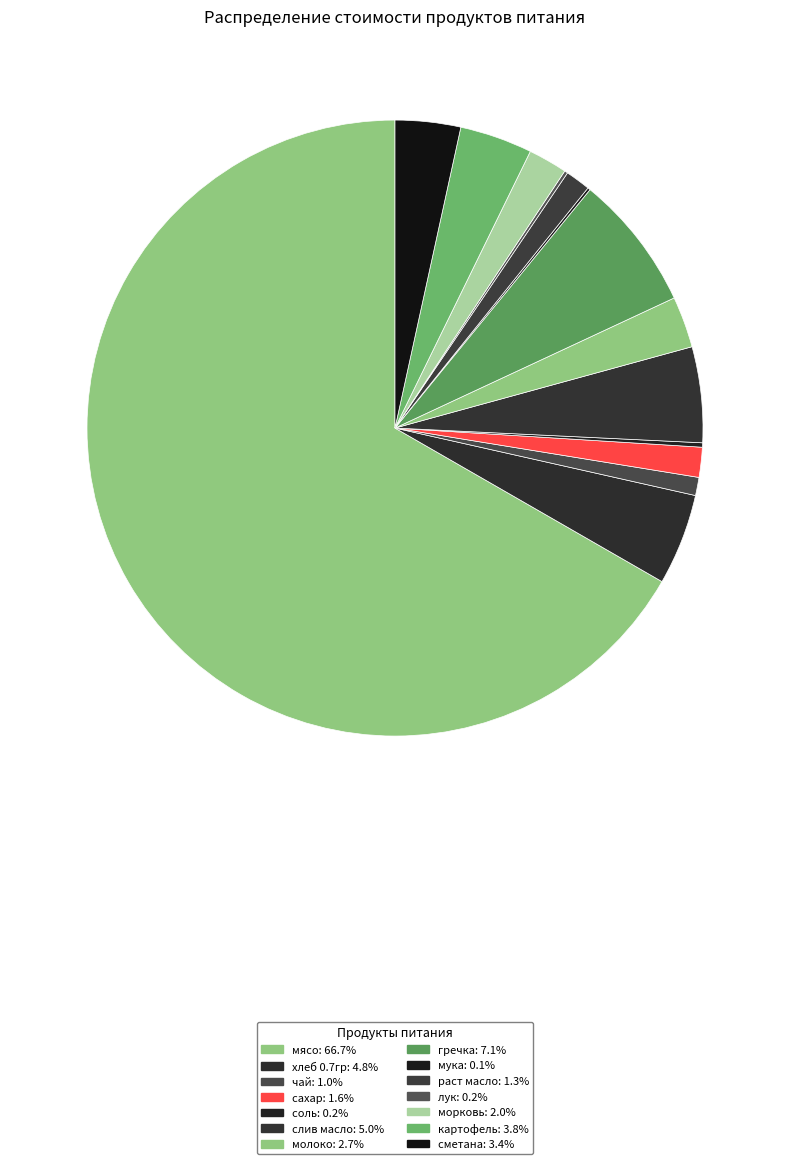

How many slices are in this pie chart?

14